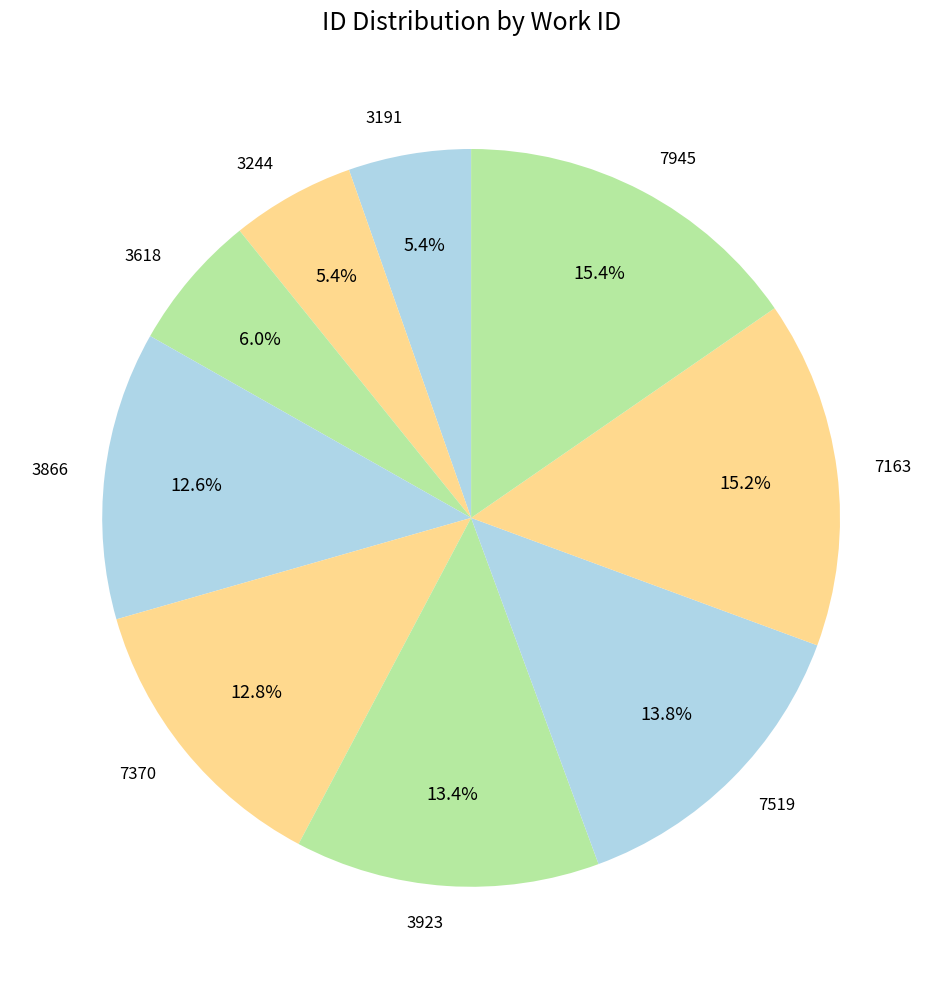

True or false: 3618 accounts for 6% of the total.

True